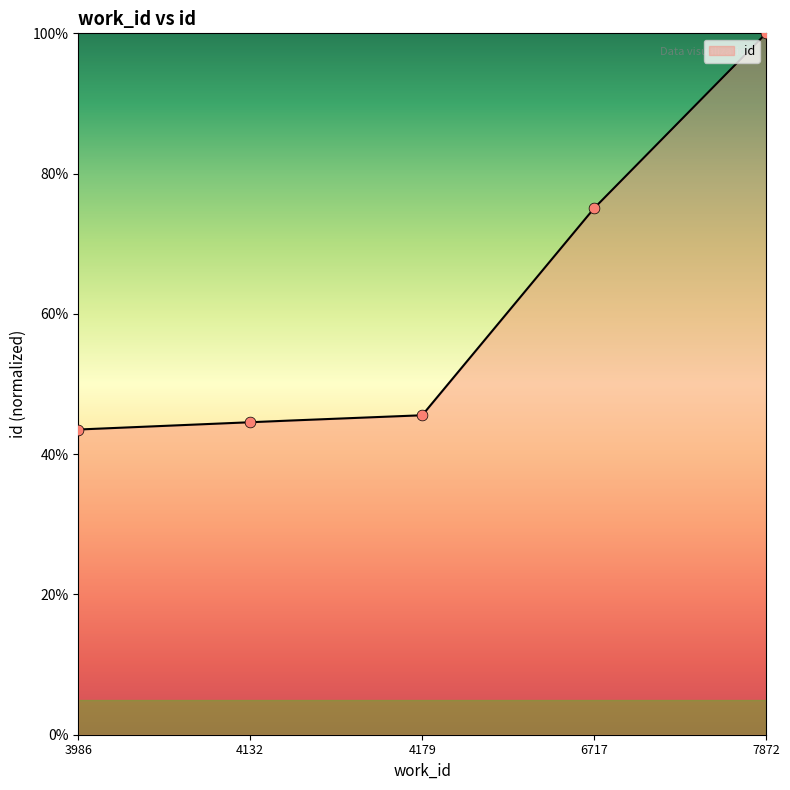

What is the ratio of the value at 7872 to the value at 6717?

1.3